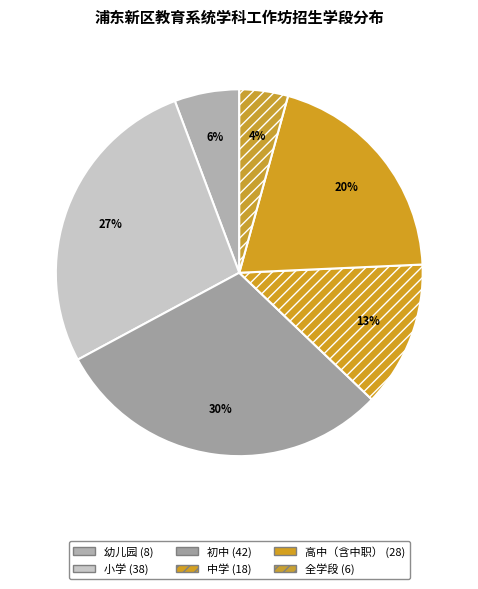

To the nearest percent, what is the difference between the 初中 and 高中（含中职） slice percentages?

10%